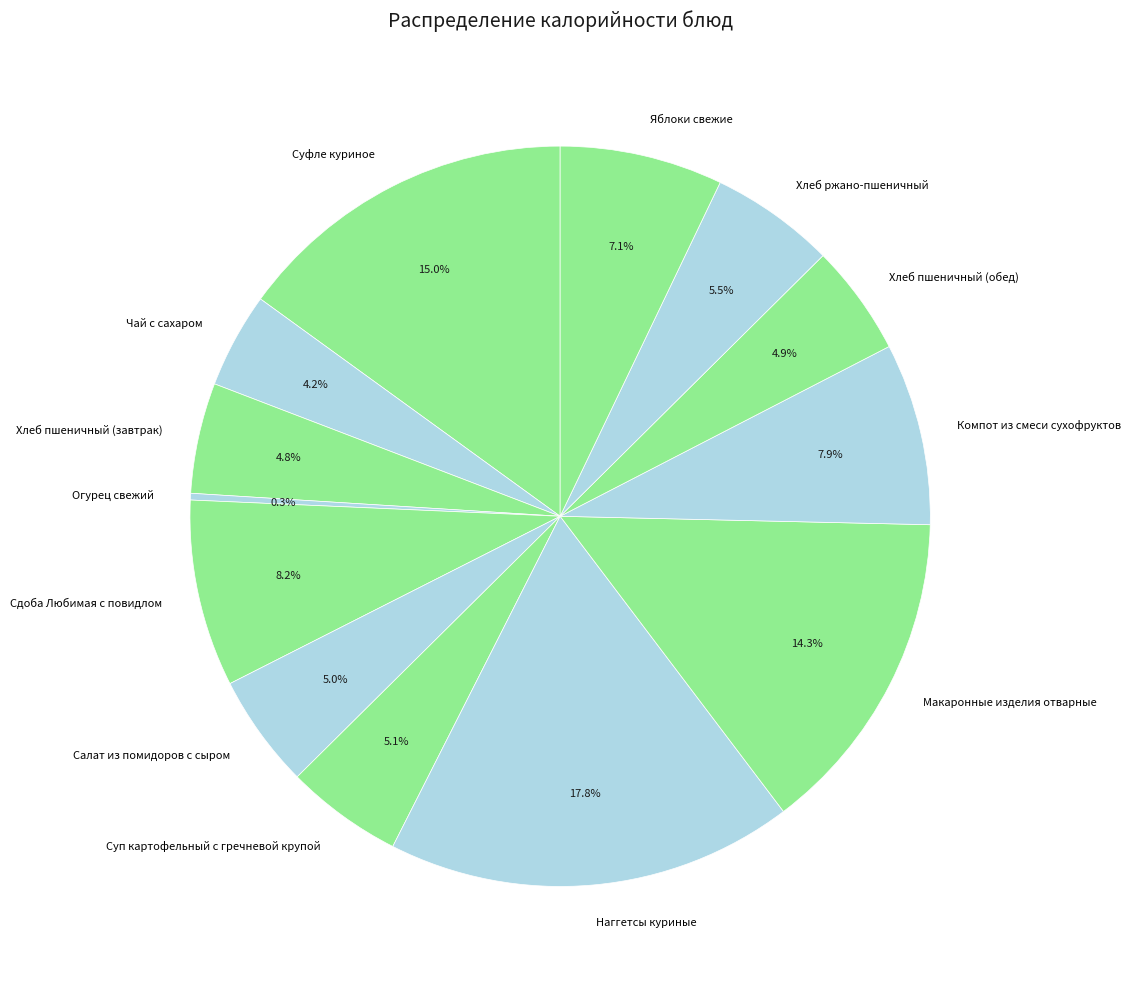

Is Наггетсы куриные the majority of the pie?

No